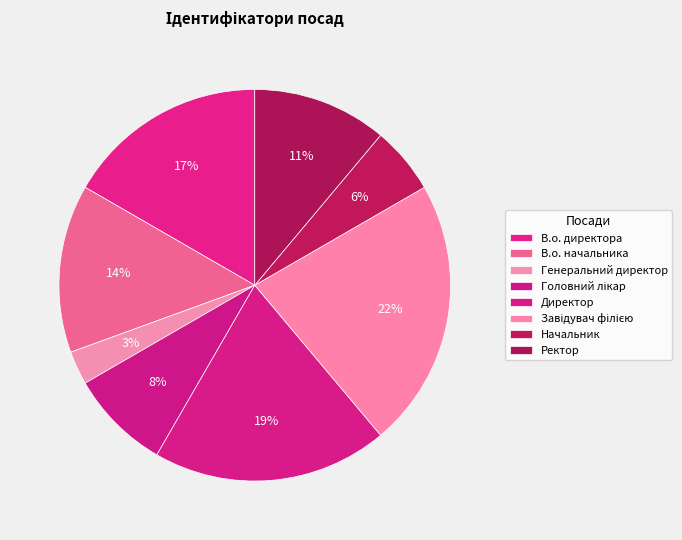

Which category has the biggest portion of the pie?

Завідувач філією